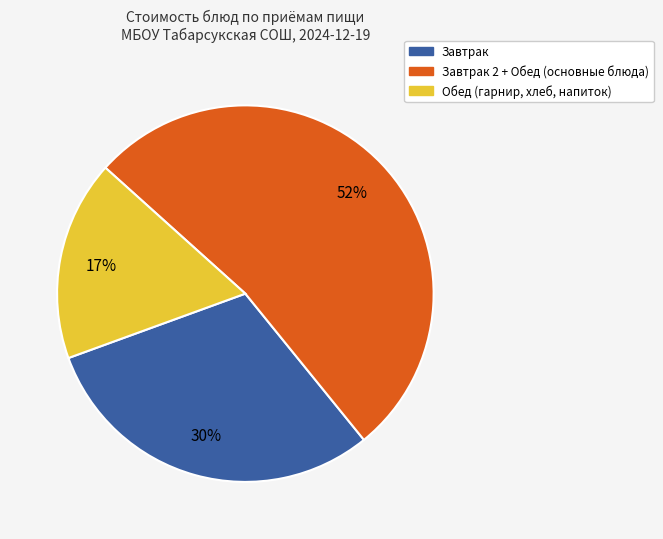

To the nearest percent, what is the difference between the largest and smallest slice percentages?

35%